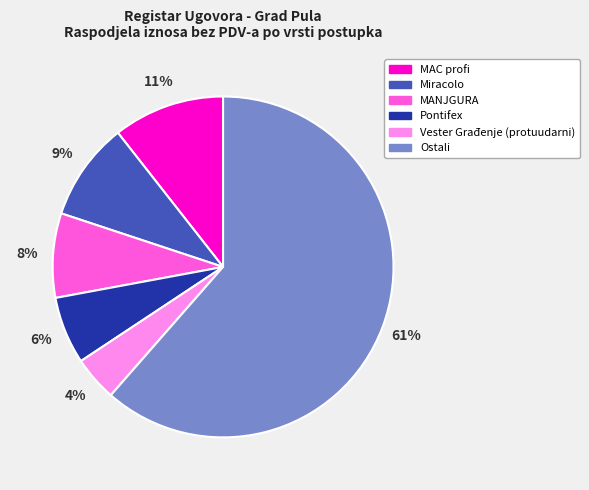

To the nearest percent, what is the average slice percentage?

17%